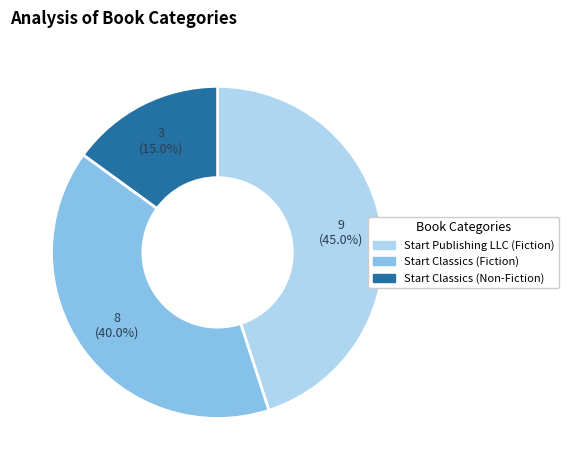

How many slices are in this pie chart?

3